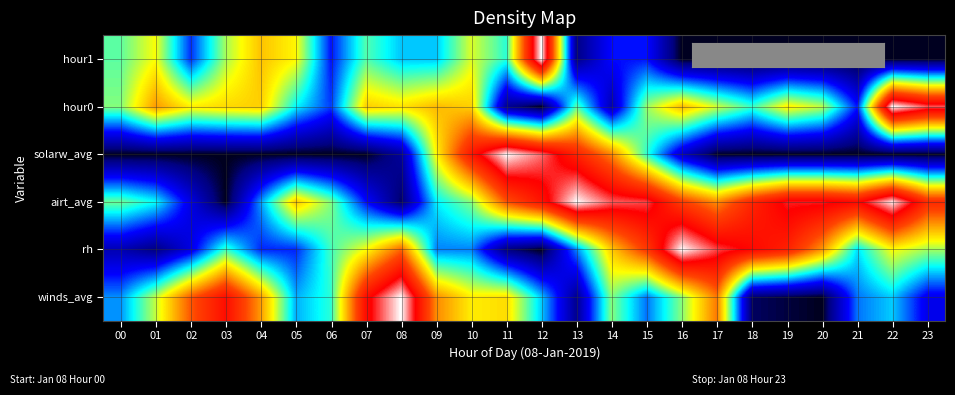

What is the difference between the highest and lowest values at 17?

0.9